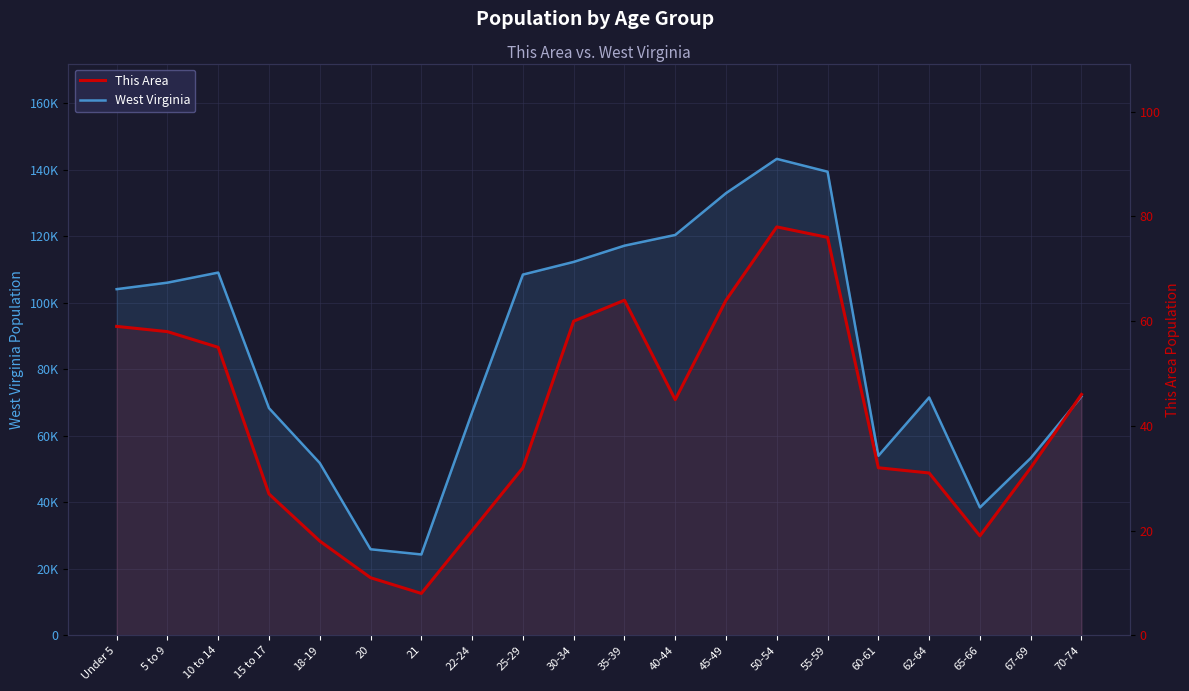

What is the difference between the maximum and minimum values in the This Area series?

70